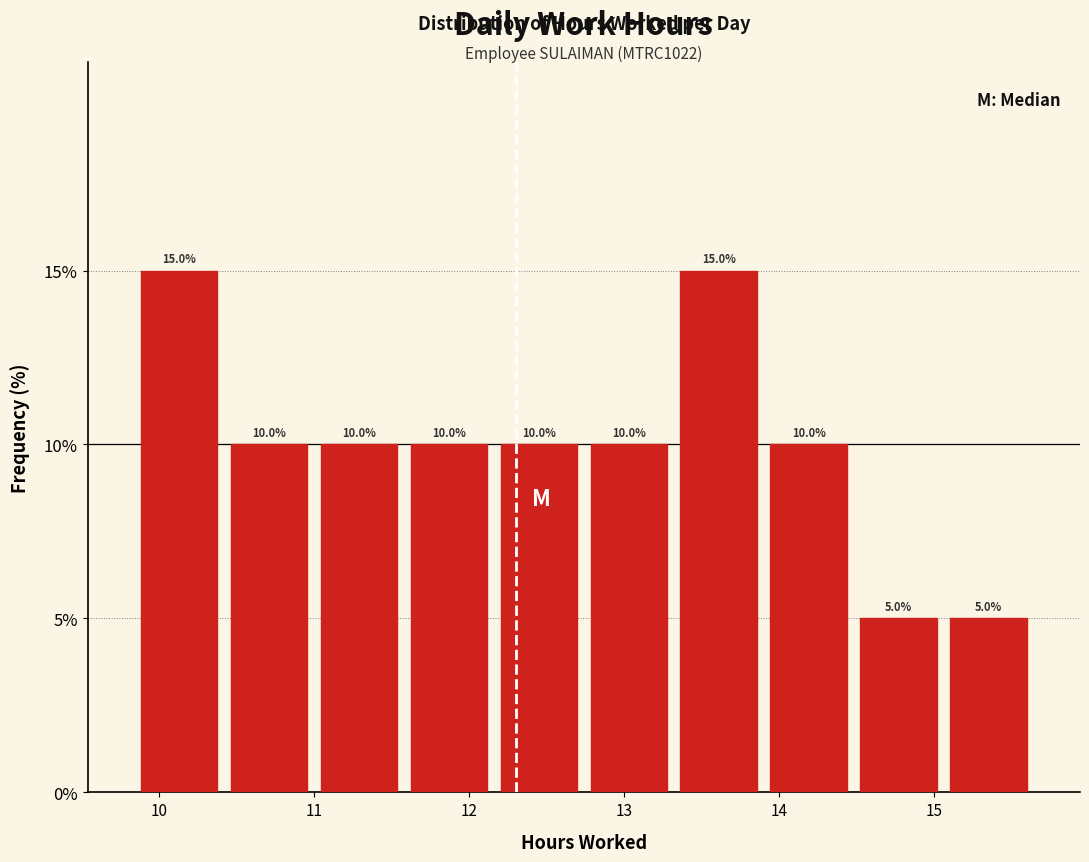

Reading left to right, list every bar in this chart as the range it spans on the x-axis followed by its height. The bar edges are not printed on the chart, so give them approximately, as read against the axis.

9.84 to 10.42: 15.0
10.42 to 11.00: 10.0
11.00 to 11.58: 10.0
11.58 to 12.16: 10.0
12.16 to 12.74: 10.0
12.74 to 13.32: 10.0
13.32 to 13.90: 15.0
13.90 to 14.48: 10.0
14.48 to 15.06: 5.0
15.06 to 15.64: 5.0